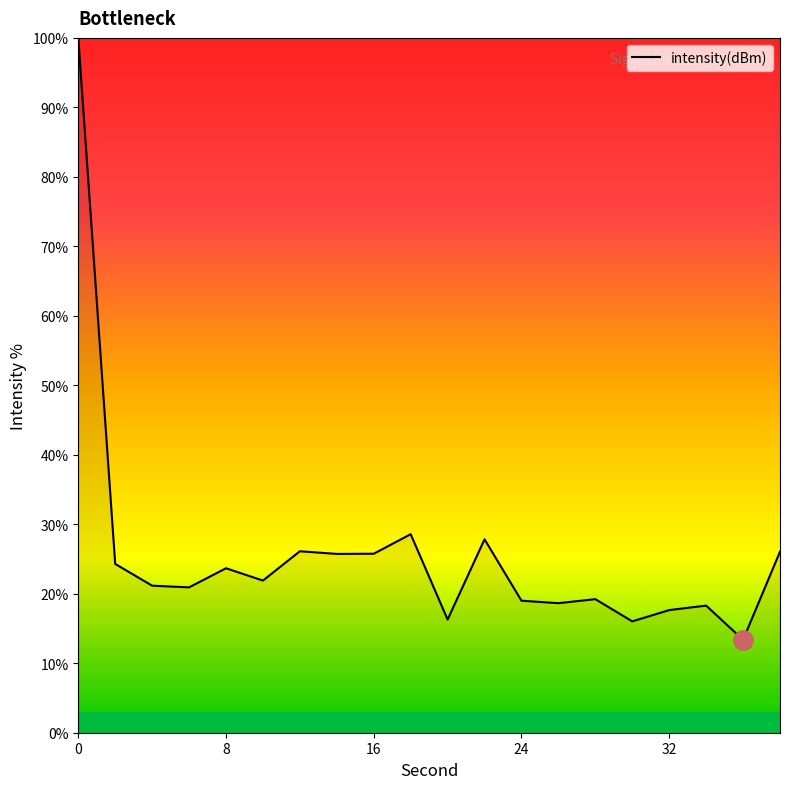

What is the difference between the maximum and minimum values?

86.6